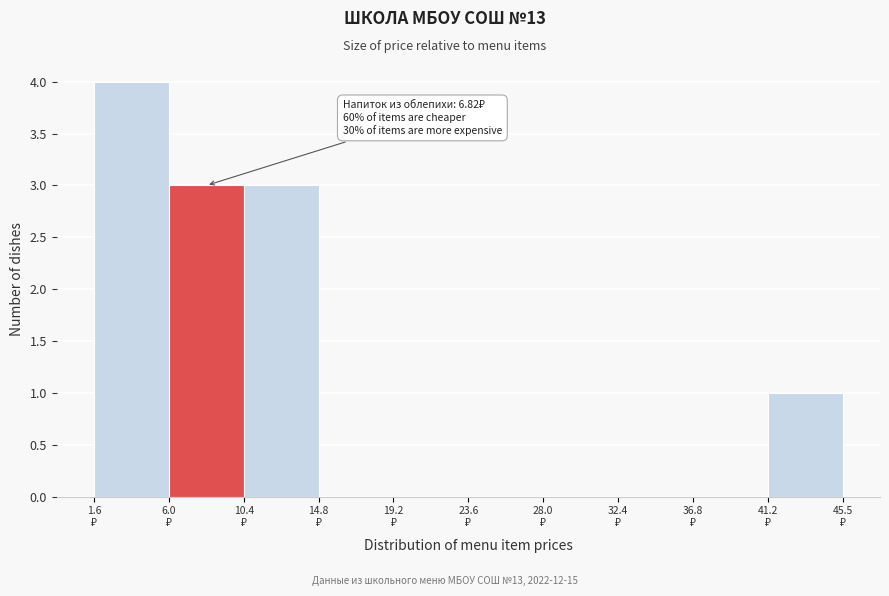

Which range on the x-axis has the tallest bar?

1.5 to 6.0